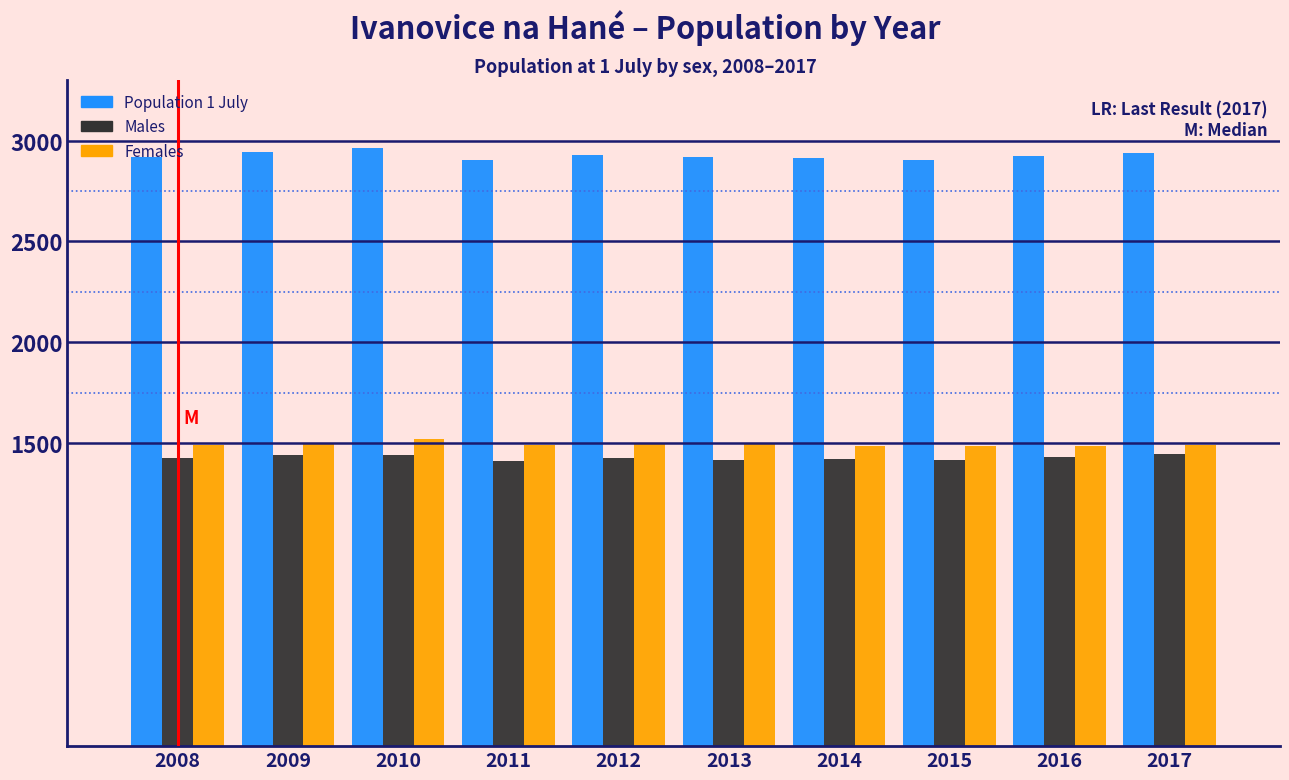

What is the minimum value for Males?

1413